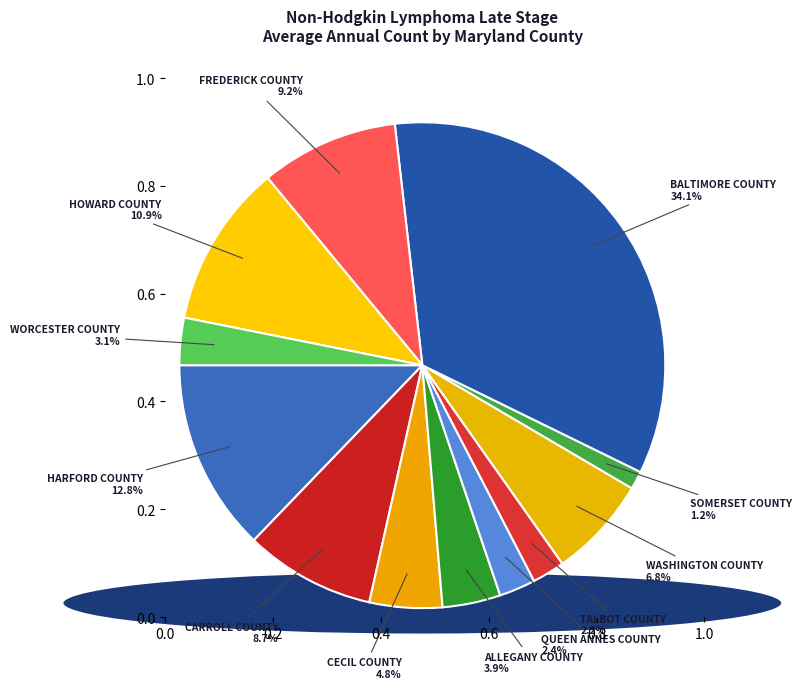

How many slices are in this pie chart?

12